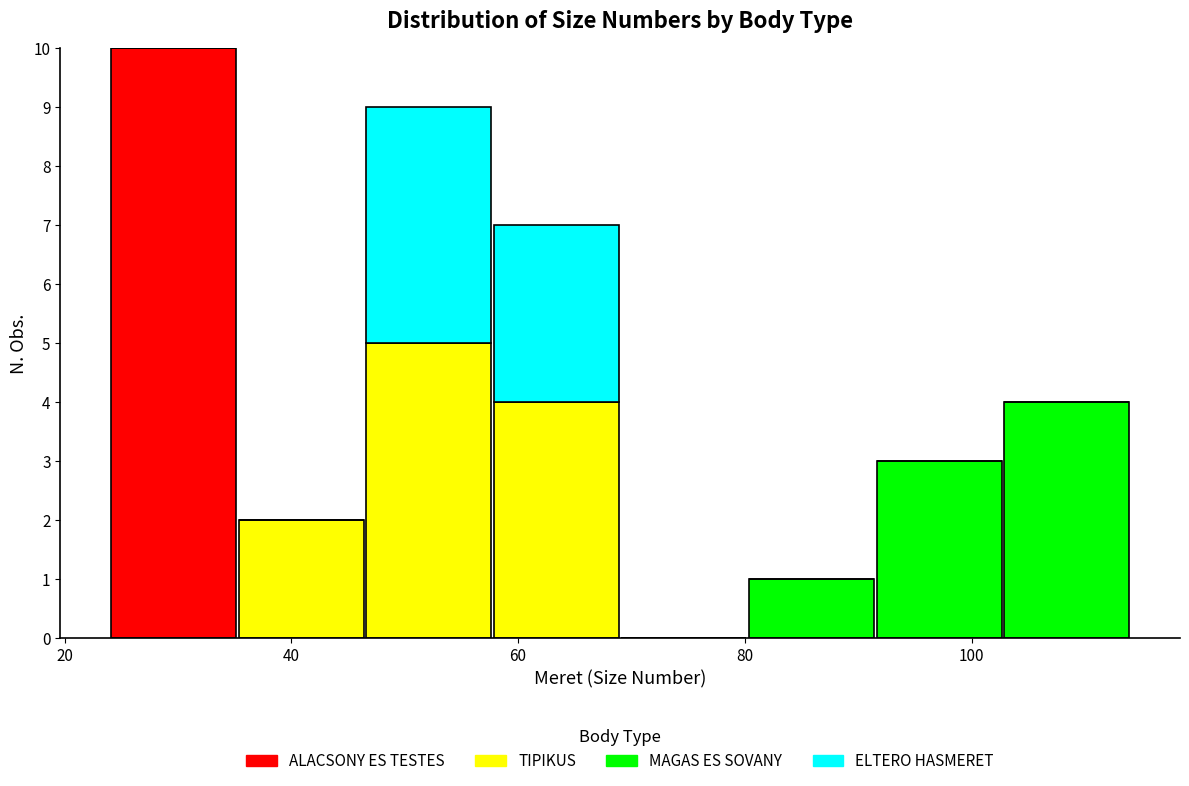

Reading left to right, transcribe this chart: for each stacked bar, give the range it covers on the x-axis and its total height. Neither the bar edges nor the heights are printed on the chart, so give them approximately, as read against the axes.

24 to 36: 10
36 to 46: 2
46 to 58: 9
58 to 70: 7
70 to 80: 0
80 to 92: 1
92 to 102: 3
102 to 114: 4